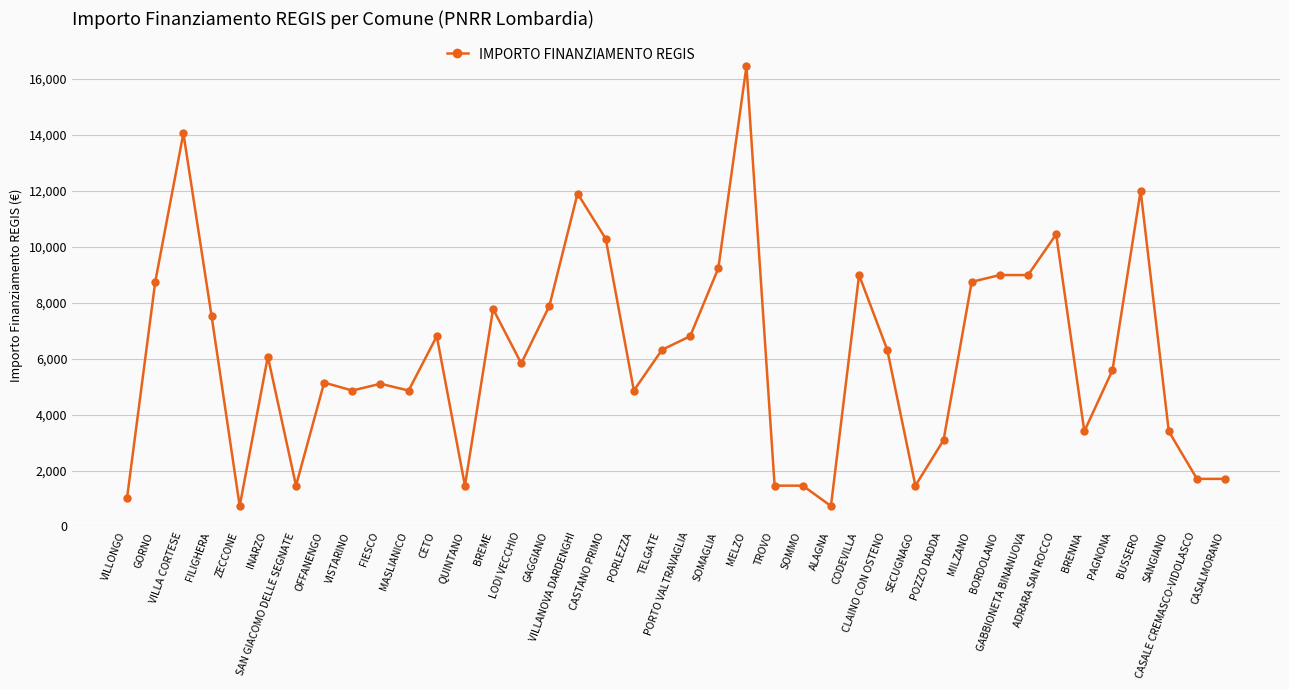

What is the difference between the maximum and minimum values?

15735